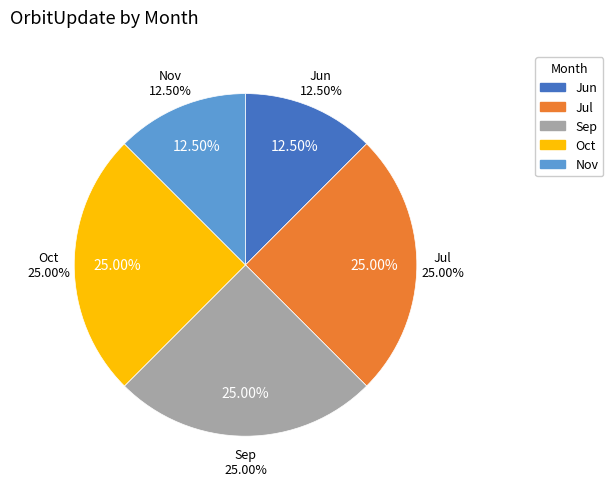

Which category has the smallest portion of the pie?

Jun